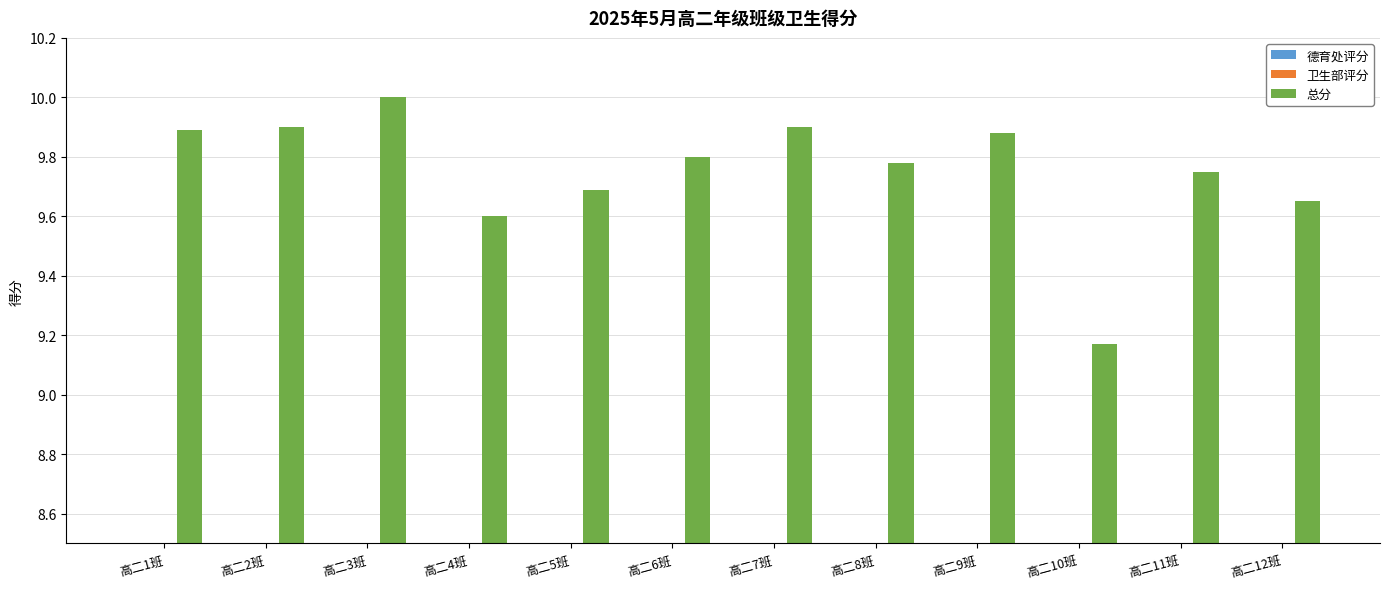

How many distinct data groups are displayed?

3